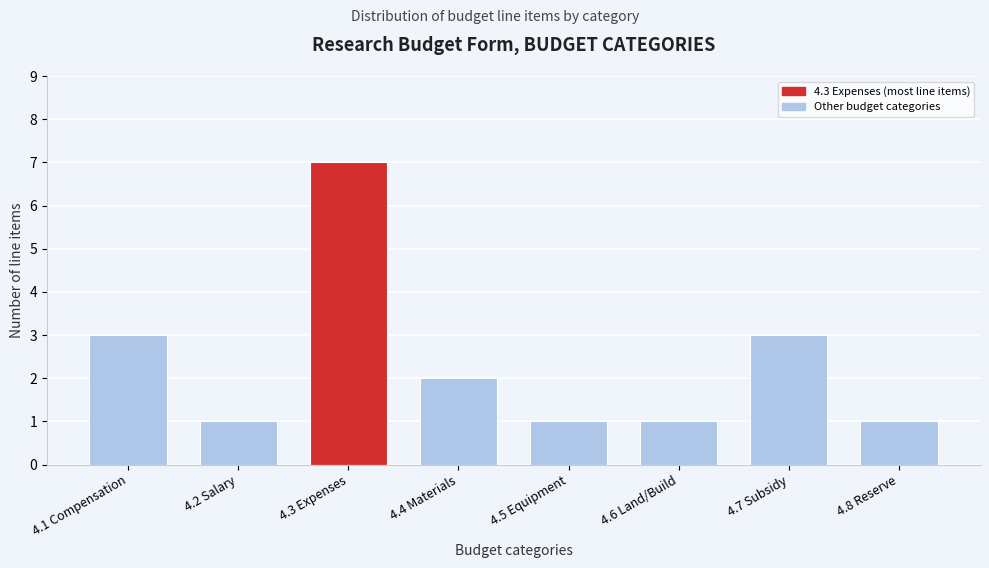

Reading left to right, transcribe all the data shown in this chart.

4.1 Compensation=3	4.2 Salary=1	4.3 Expenses=7	4.4 Materials=2	4.5 Equipment=1	4.6 Land/Build=1	4.7 Subsidy=3	4.8 Reserve=1